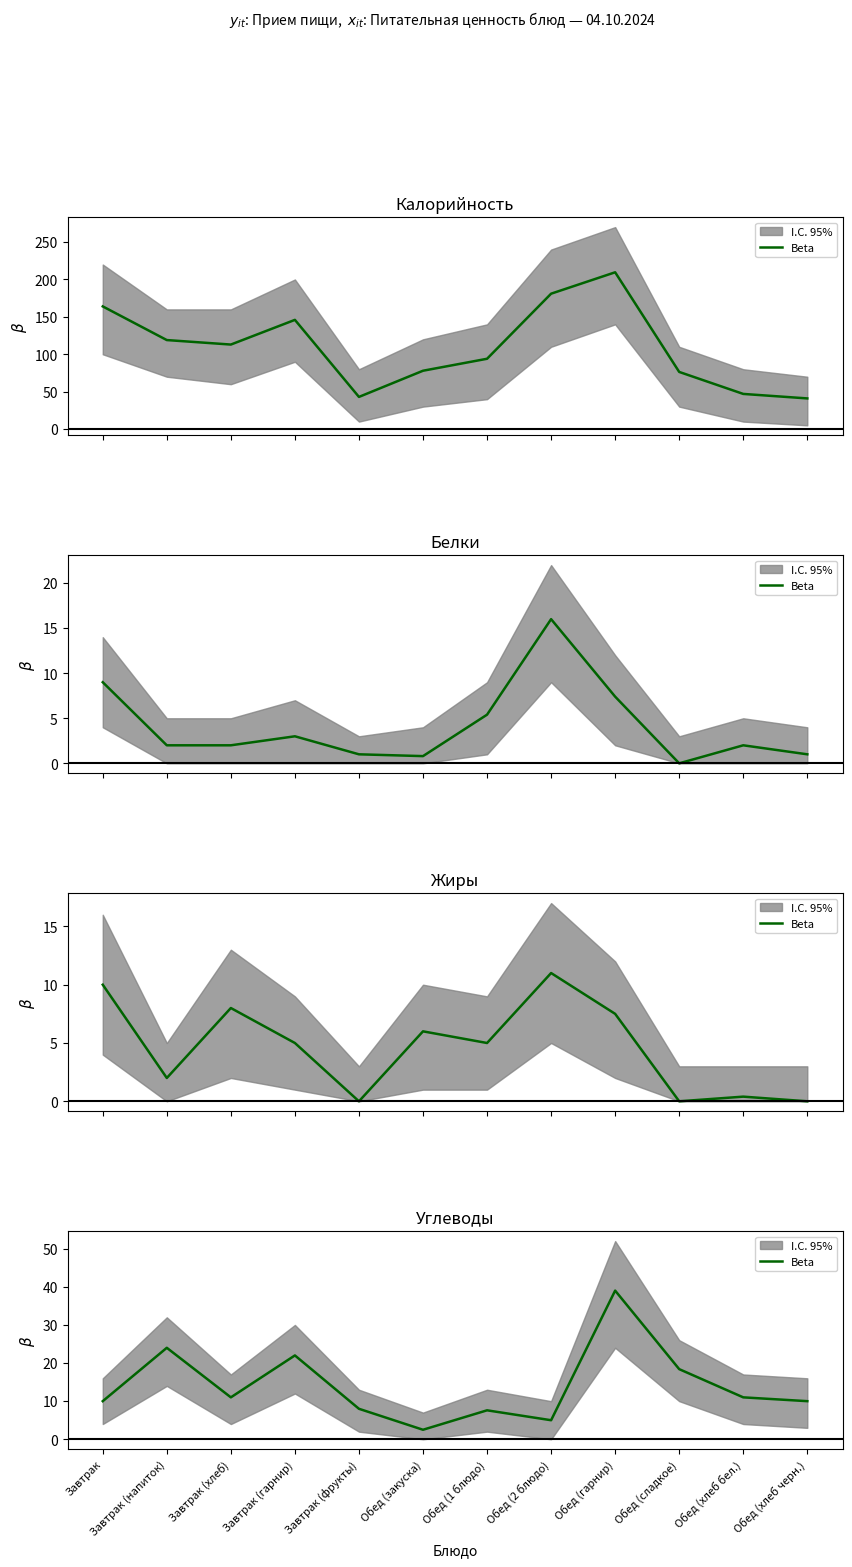

What is the change in value from Завтрак (фрукты) to Обед (сладкое)?

+10.4